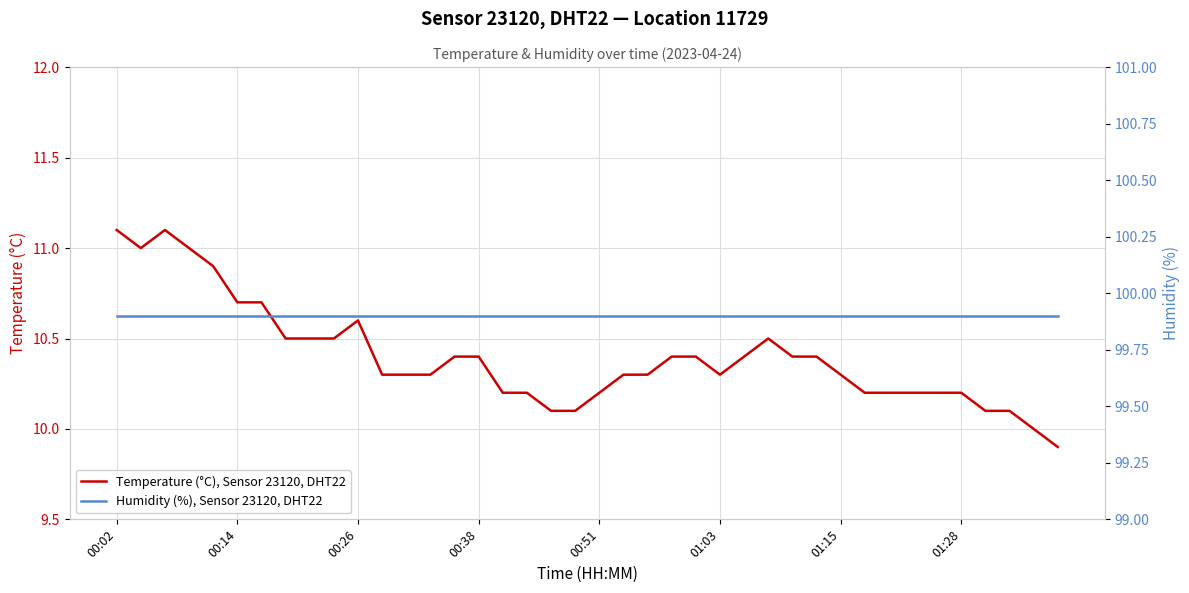

What is the lowest value of the Temperature (°C), Sensor 23120, DHT22 series?

9.9